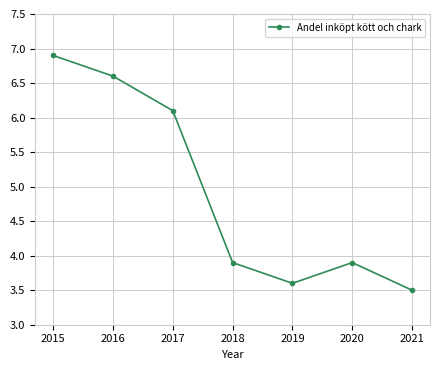

What is the maximum value shown in the chart?

6.9